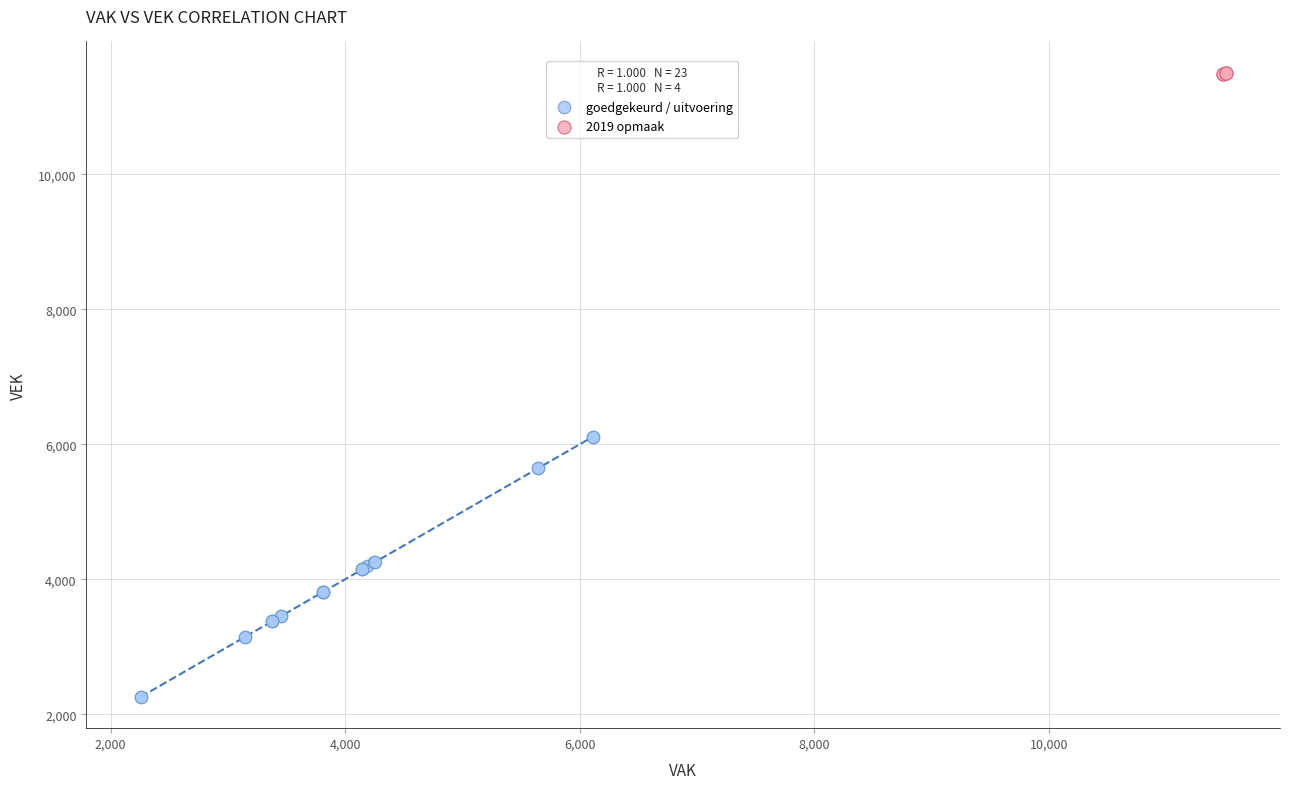

Which series has the widest spread of Y values?

goedgekeurd / uitvoering